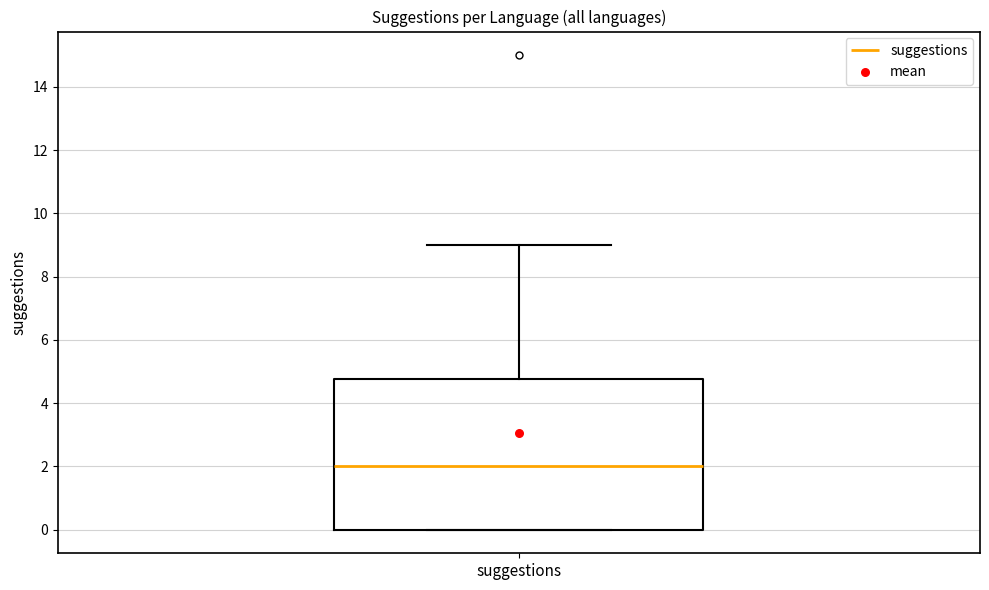

Transcribe this box plot: give where the median line is, the range the box spans, and where the two whiskers end, as read against the y-axis. The values are not printed on the chart, so give them approximately, as read against the axis.

median 2.0, box 0.0 to 4.8, whiskers 0.0 to 9.0